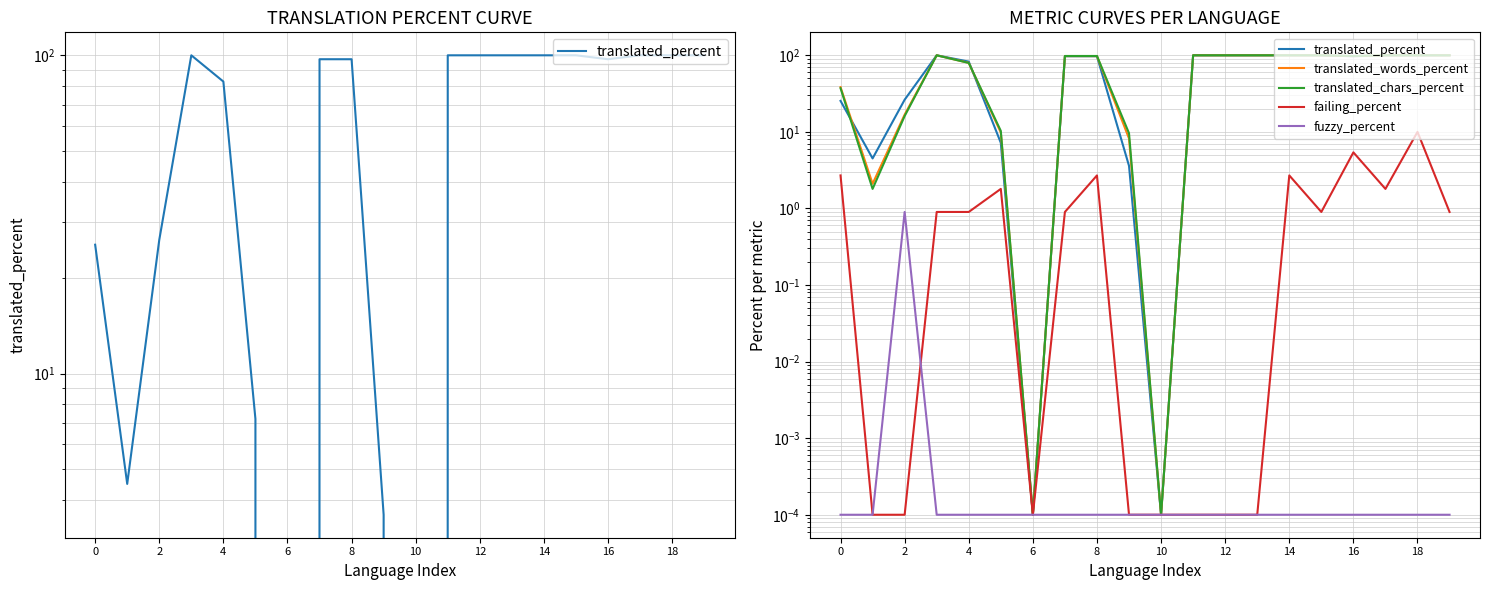

True or false: fuzzy_percent and translated_chars_percent cross at least once.

False